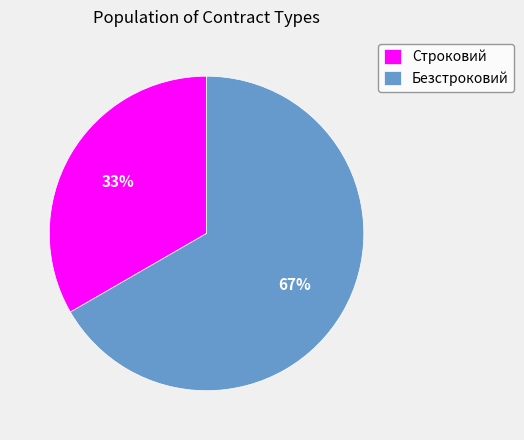

How many segments does this pie chart have?

2